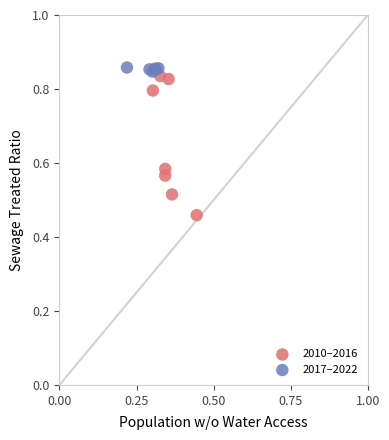

Which series has the largest Y range (max minus min)?

2010–2016